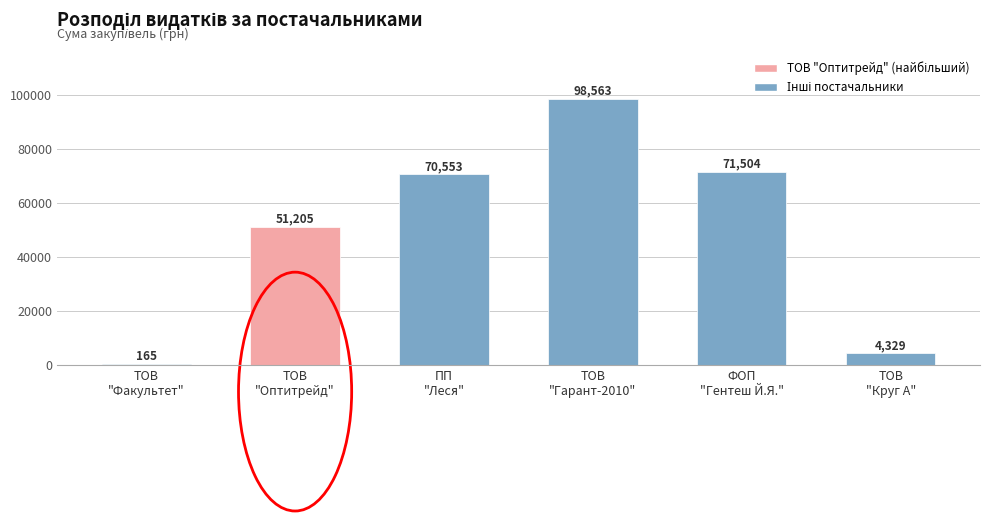

Count the number of categories in the chart.

6